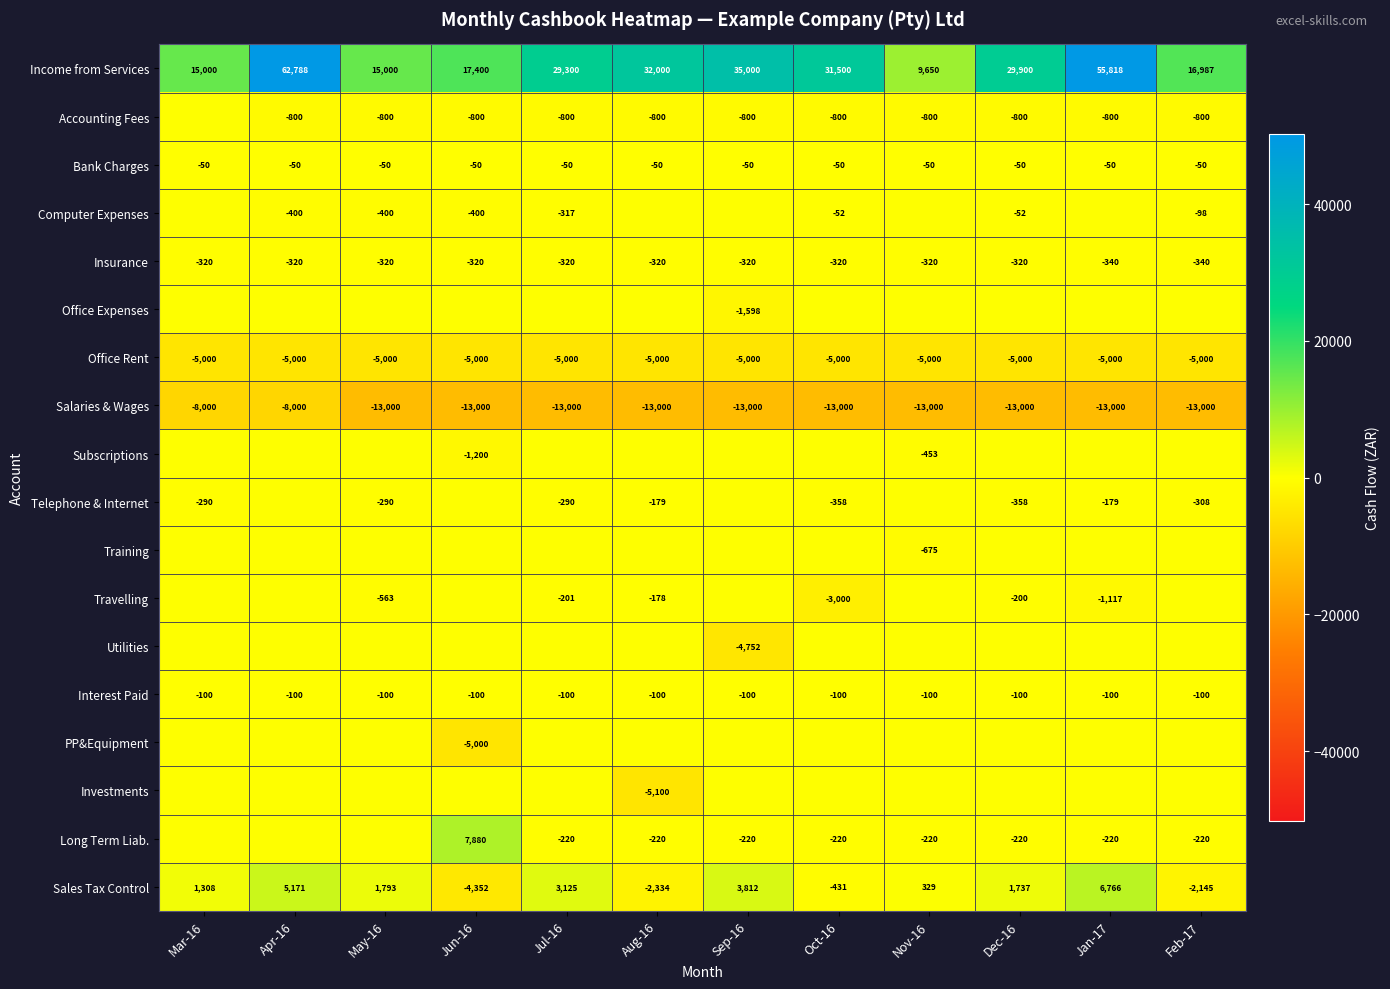

Read the Interest Paid value at Jan-17.

-100